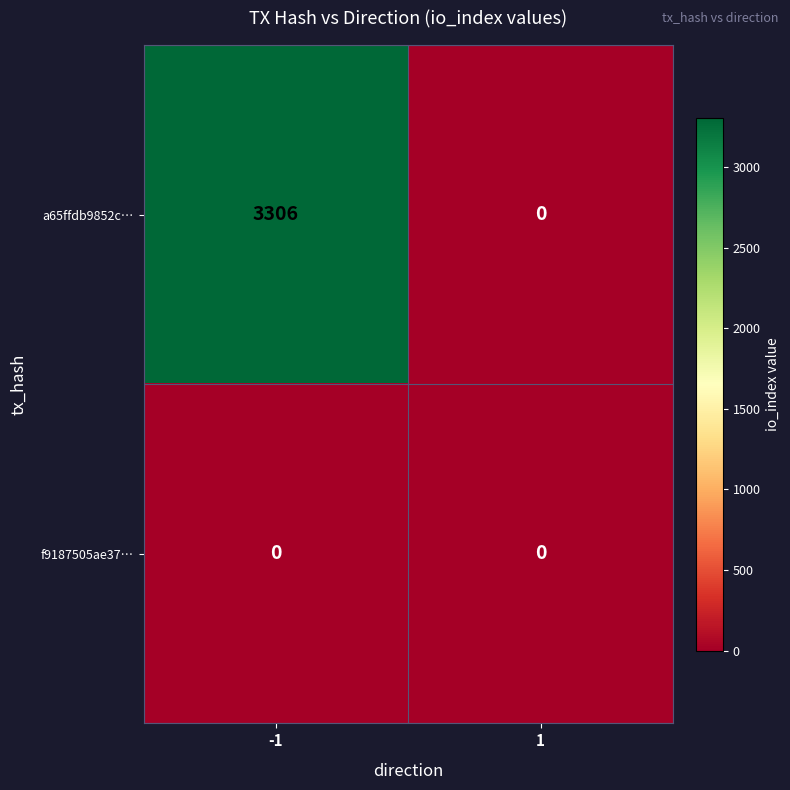

Count the number of categories in the chart.

2